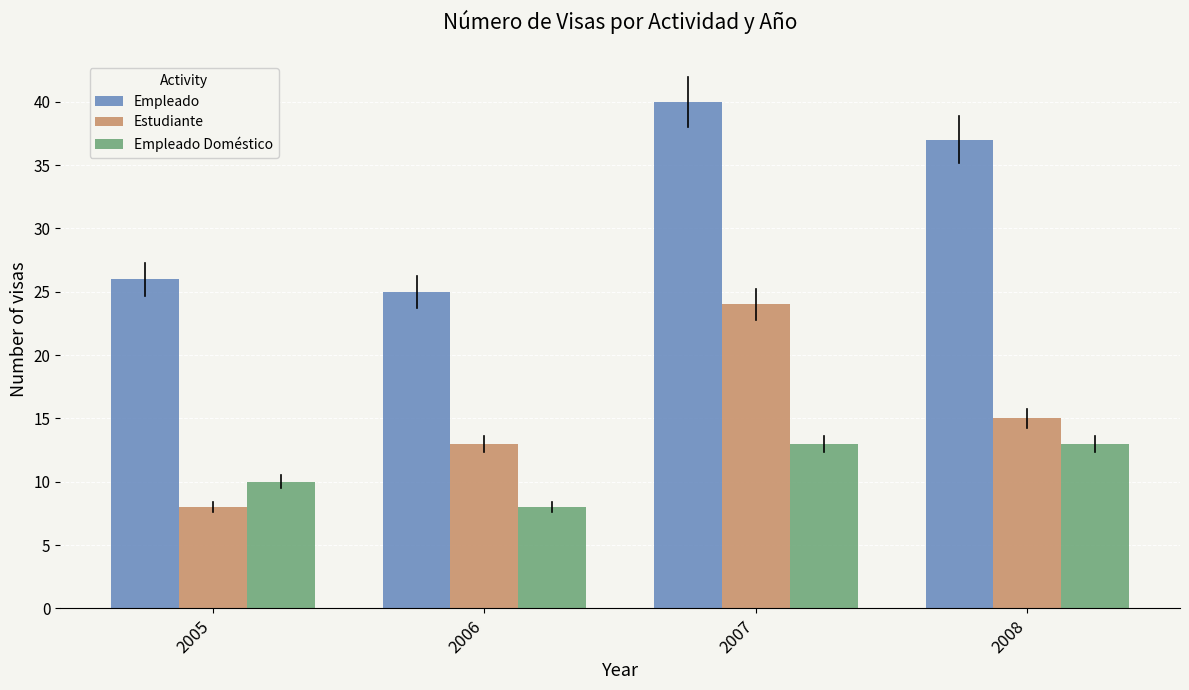

List the series in order of their peak value, lowest first.

Empleado Doméstico, Estudiante, Empleado